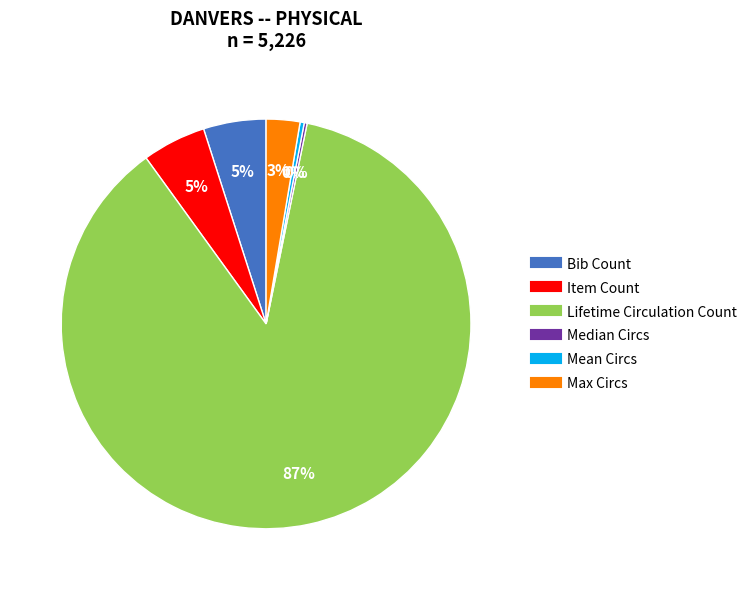

To the nearest percent, what percentage of the pie is Lifetime Circulation Count?

87%